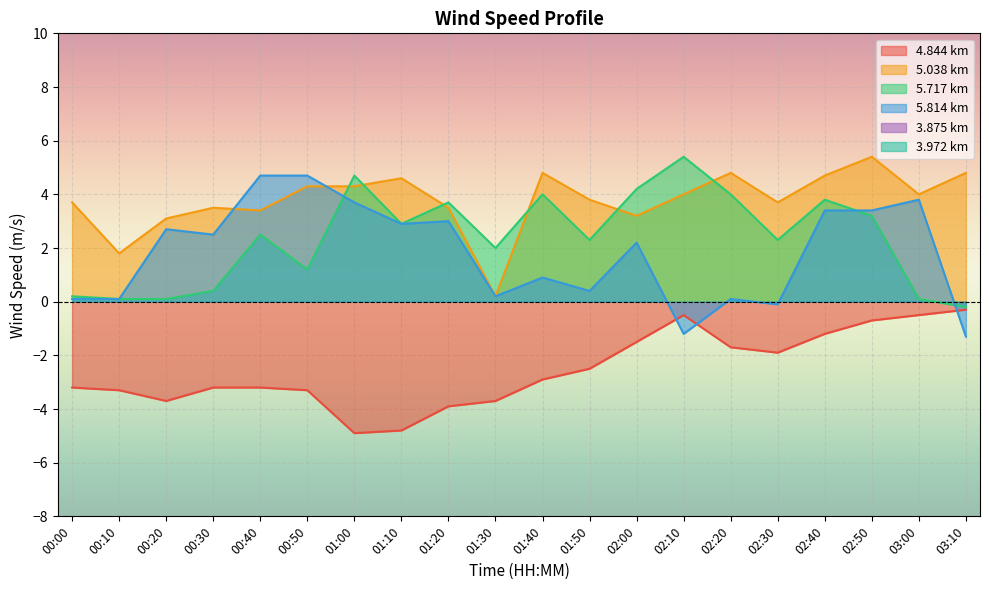

What is the approximate value of 5.038 at 01:00?

4.3